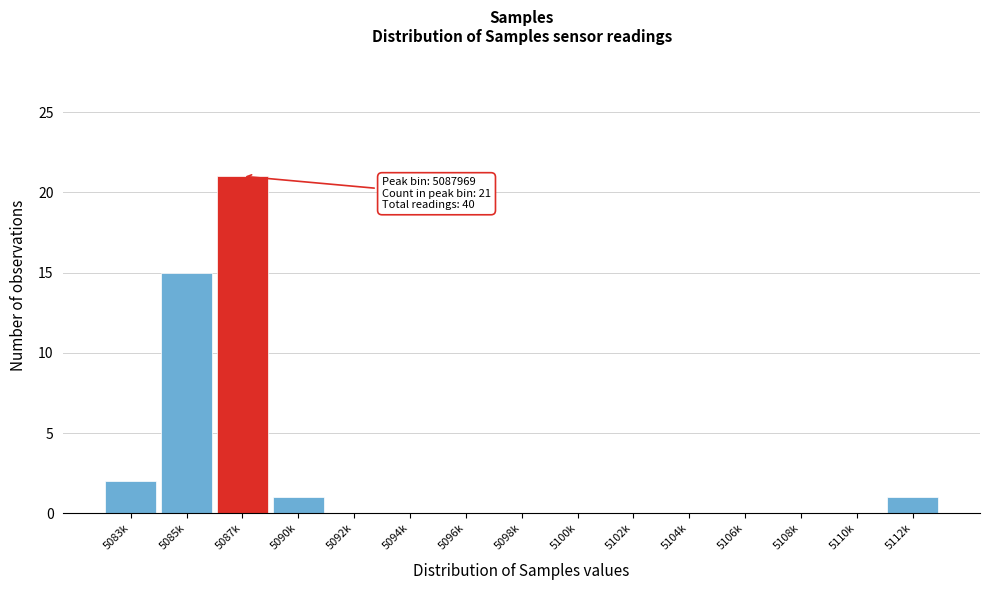

Reading left to right, extract all data points from this chart.

5083k=2	5085k=15	5087k=21	5090k=1	5092k=0	5094k=0	5096k=0	5098k=0	5100k=0	5102k=0	5104k=0	5106k=0	5108k=0	5110k=0	5112k=1